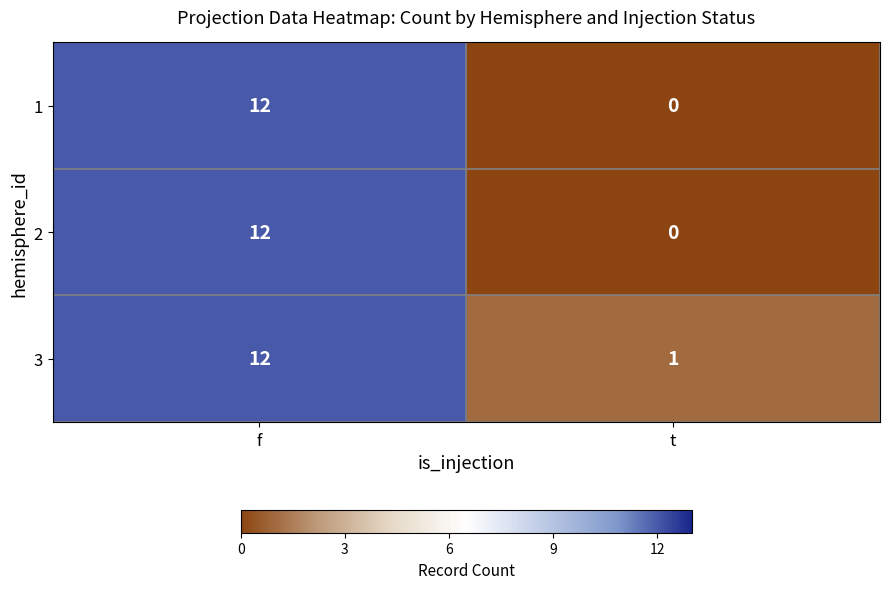

How many series are shown in this chart?

3